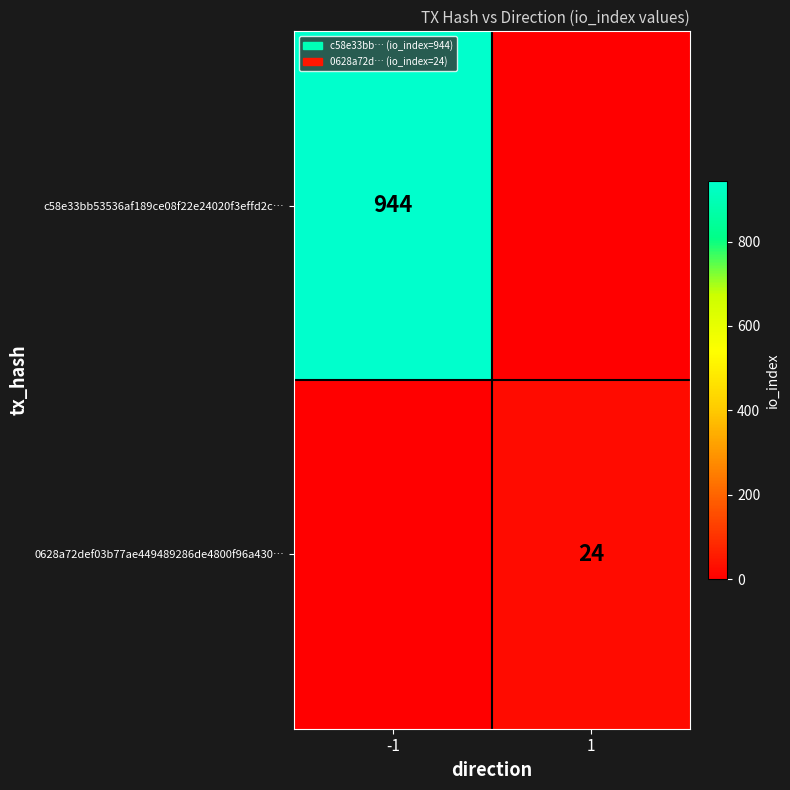

The value of 0628a72def03b77ae449489286de4800f96a430… at 1 is 40. True or false?

False